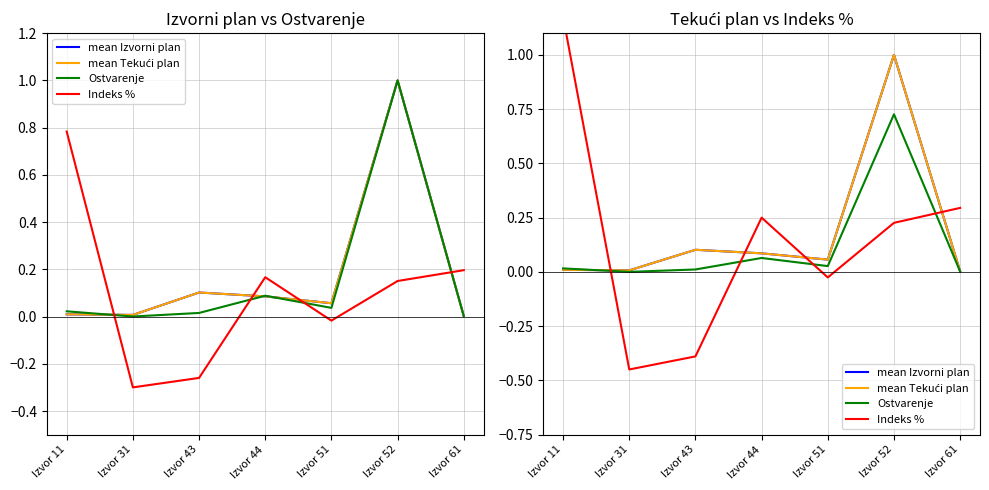

Reading left to right, transcribe all the data shown in this chart.

mean Izvorni plan: 0.0	0.0	0.1	0.1	0.1	1.0	0.0
mean Tekući plan: 0.0	0.0	0.1	0.1	0.1	1.0	0.0
Ostvarenje: 0.0	0.0	0.0	0.1	0.0	0.7	0.0
Indeks %: 1.2	-0.4	-0.4	0.3	-0.0	0.2	0.3